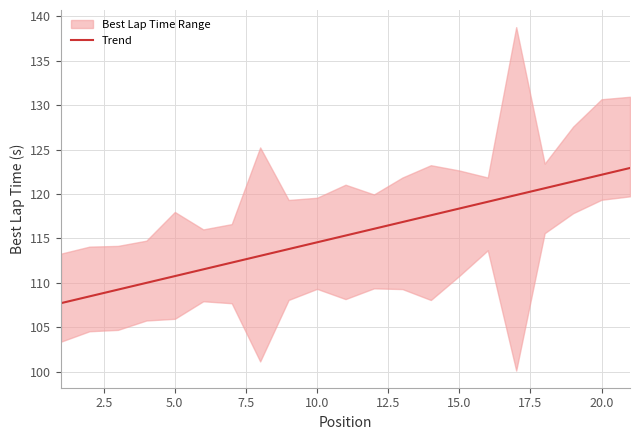

What is the highest value of the Trend series?

122.9